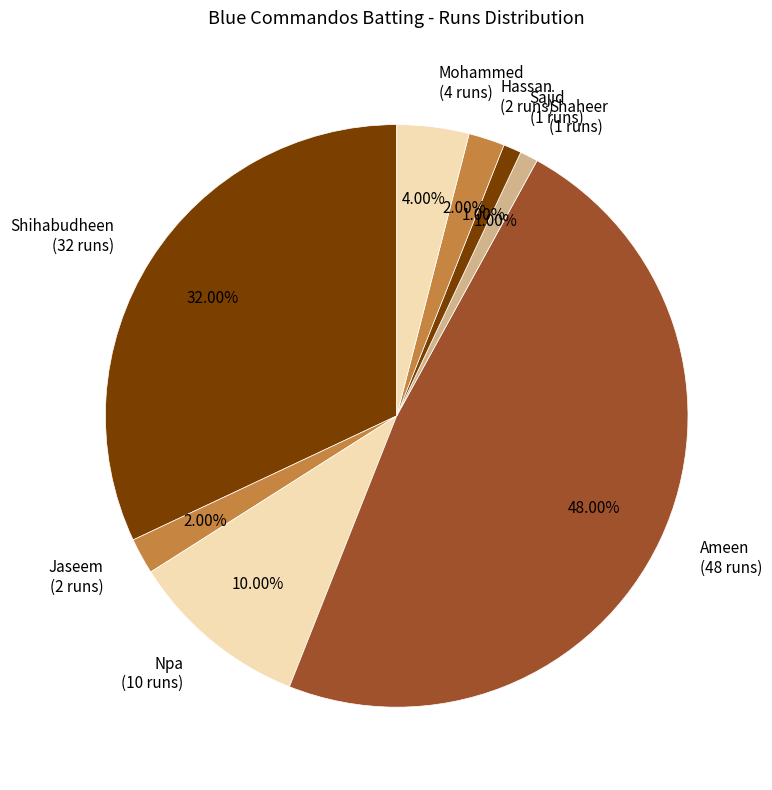

Is there a majority slice in this chart?

No